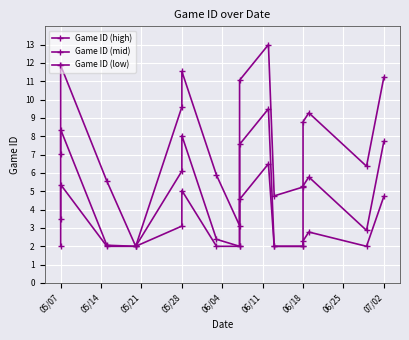

What position from the right is 11?

5